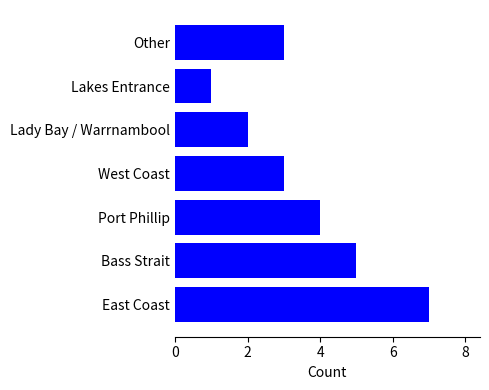

What is the average value?

4